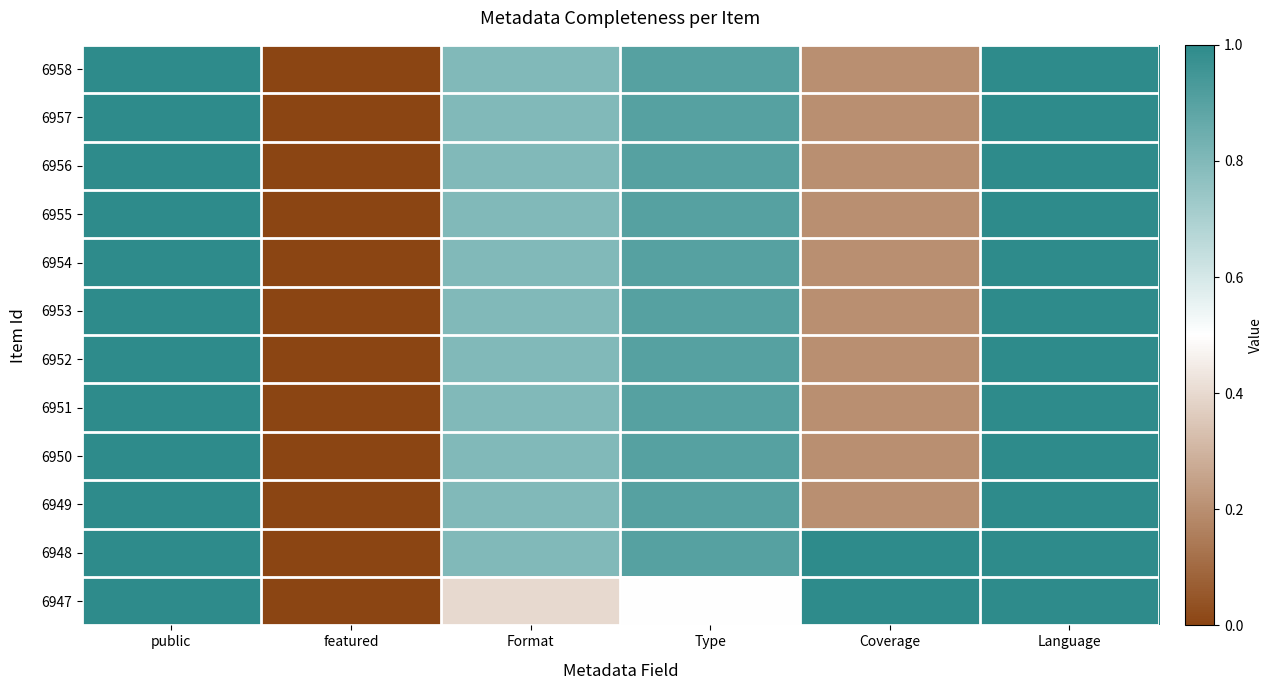

Reading left to right, list all the values displayed in this chart.

6958: public=1.0	featured=0.0	Format=0.8	Type=0.9	Coverage=0.2	Language=1.0
6957: public=1.0	featured=0.0	Format=0.8	Type=0.9	Coverage=0.2	Language=1.0
6956: public=1.0	featured=0.0	Format=0.8	Type=0.9	Coverage=0.2	Language=1.0
6955: public=1.0	featured=0.0	Format=0.8	Type=0.9	Coverage=0.2	Language=1.0
6954: public=1.0	featured=0.0	Format=0.8	Type=0.9	Coverage=0.2	Language=1.0
6953: public=1.0	featured=0.0	Format=0.8	Type=0.9	Coverage=0.2	Language=1.0
6952: public=1.0	featured=0.0	Format=0.8	Type=0.9	Coverage=0.2	Language=1.0
6951: public=1.0	featured=0.0	Format=0.8	Type=0.9	Coverage=0.2	Language=1.0
6950: public=1.0	featured=0.0	Format=0.8	Type=0.9	Coverage=0.2	Language=1.0
6949: public=1.0	featured=0.0	Format=0.8	Type=0.9	Coverage=0.2	Language=1.0
6948: public=1.0	featured=0.0	Format=0.8	Type=0.9	Coverage=1.0	Language=1.0
6947: public=1.0	featured=0.0	Format=0.4	Type=0.5	Coverage=1.0	Language=1.0